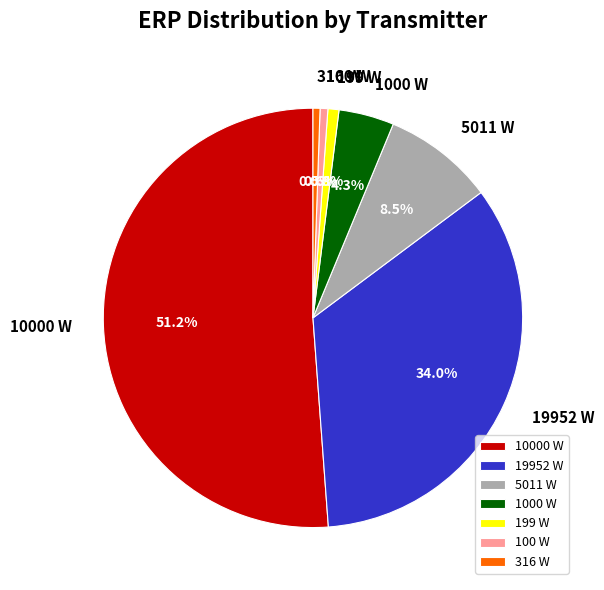

How many segments does this pie chart have?

7